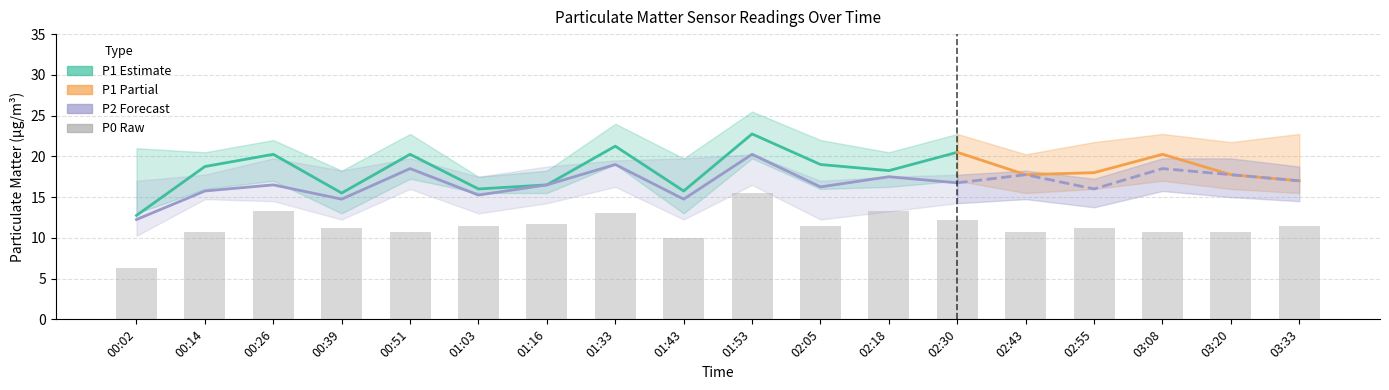

Which label corresponds to the largest value in the chart?

01:53